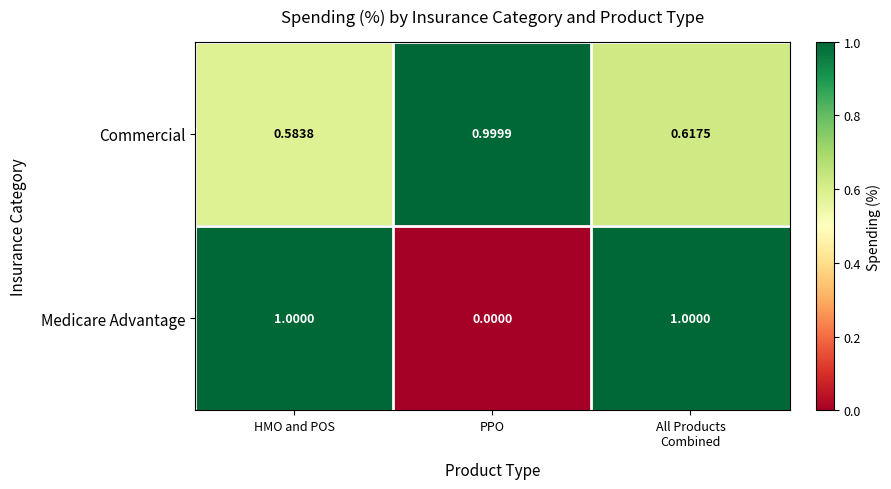

Which series has the largest total across all categories?

Commercial